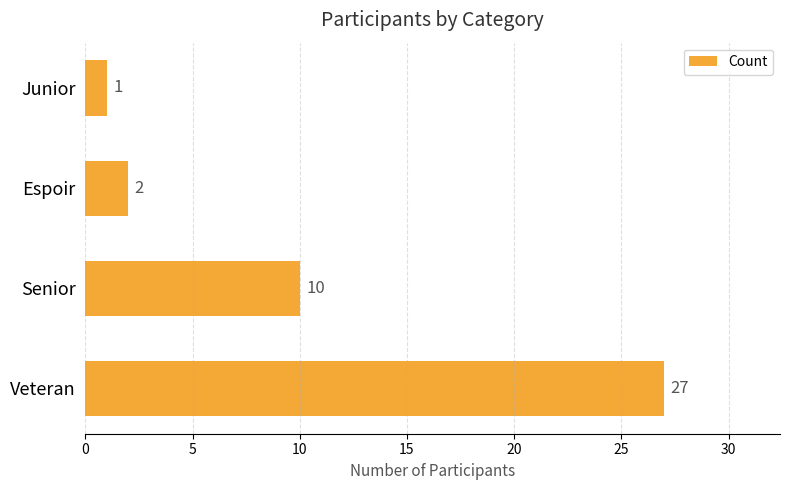

List the labels in order of value, largest first.

Veteran, Senior, Espoir, Junior